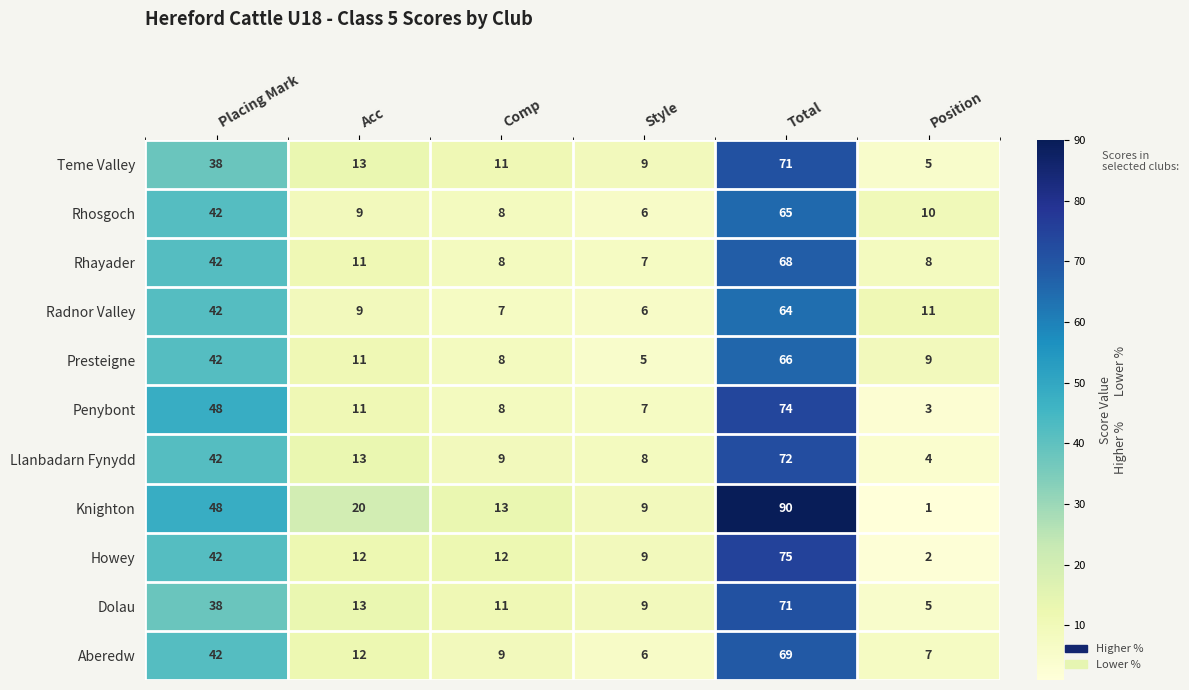

Which series has the largest total across all categories?

Knighton